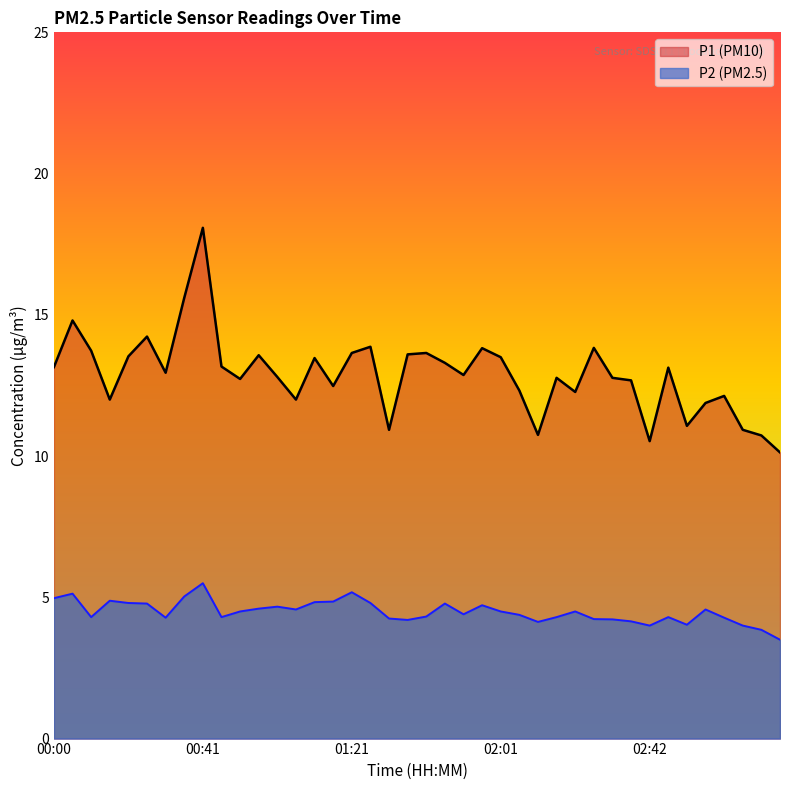

Reading right to left, what are all the values shown in this chart?

P1: 10.1	10.7	10.9	12.1	11.9	11.1	13.1	10.5	12.7	12.8	13.8	12.3	12.8	10.8	12.3	13.5	13.8	12.9	13.3	13.7	13.6	10.9	13.9	13.7	12.5	13.5	12.0	12.8	13.6	12.7	13.2	18.1	15.6	12.9	14.2	13.5	12.0	13.7	14.8	13.2
P2: 3.5	3.9	4.0	4.3	4.6	4.0	4.3	4.0	4.2	4.2	4.2	4.5	4.3	4.1	4.4	4.5	4.7	4.4	4.8	4.3	4.2	4.2	4.8	5.2	4.8	4.8	4.6	4.7	4.6	4.5	4.3	5.5	5.0	4.3	4.8	4.8	4.9	4.3	5.1	5.0